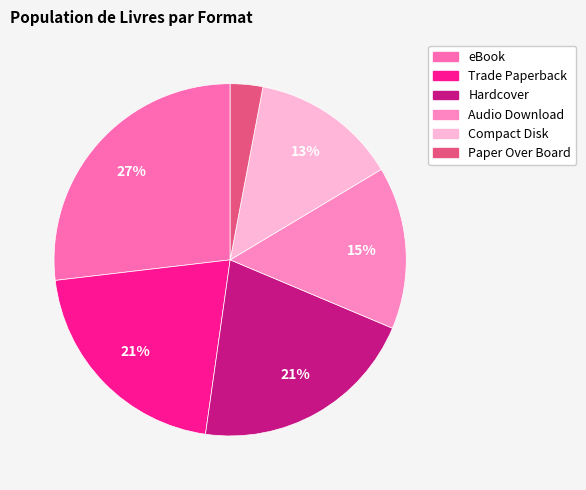

To the nearest percent, what percentage of the pie is Hardcover?

21%